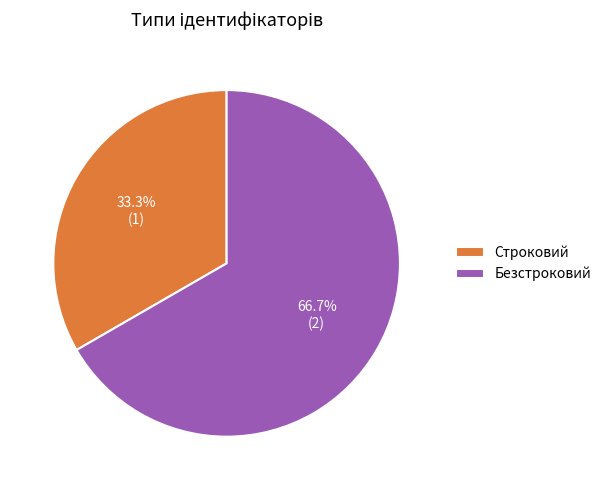

Which has a higher value, Безстроковий or Строковий?

Безстроковий